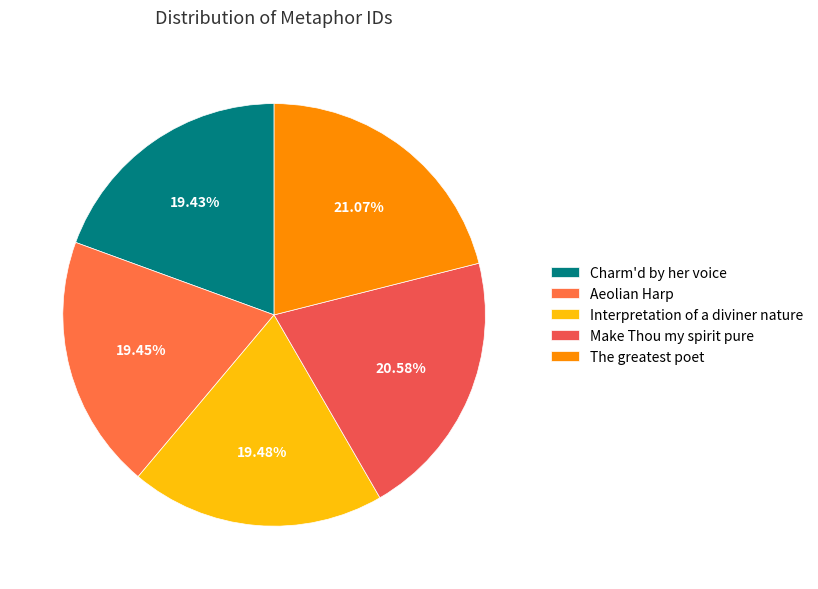

Combined, do The greatest poet and Interpretation of a diviner nature account for over 50%?

No